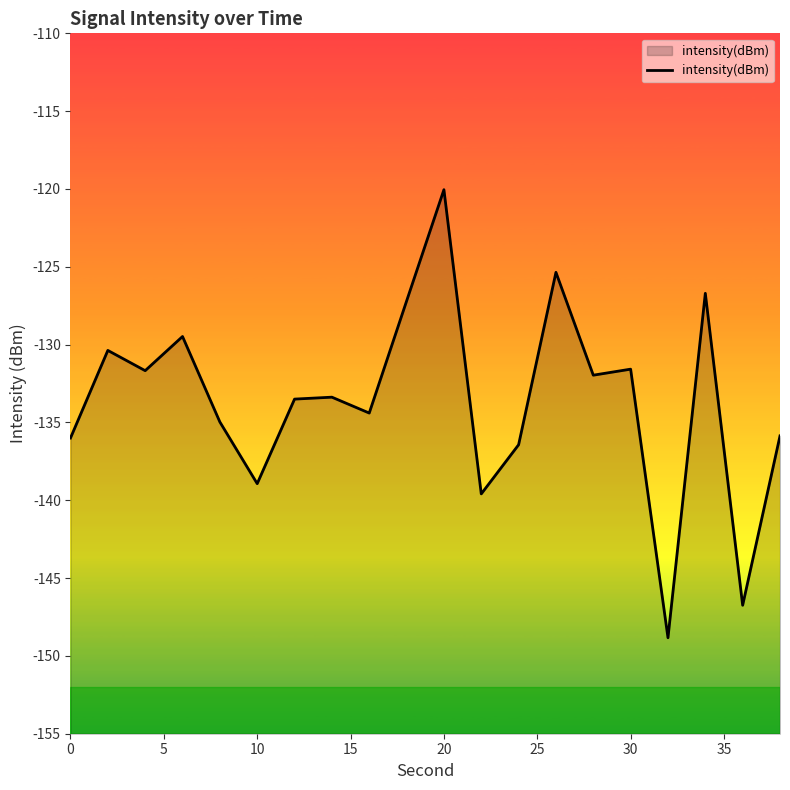

What is the value of the 3rd point from the left?

-131.7